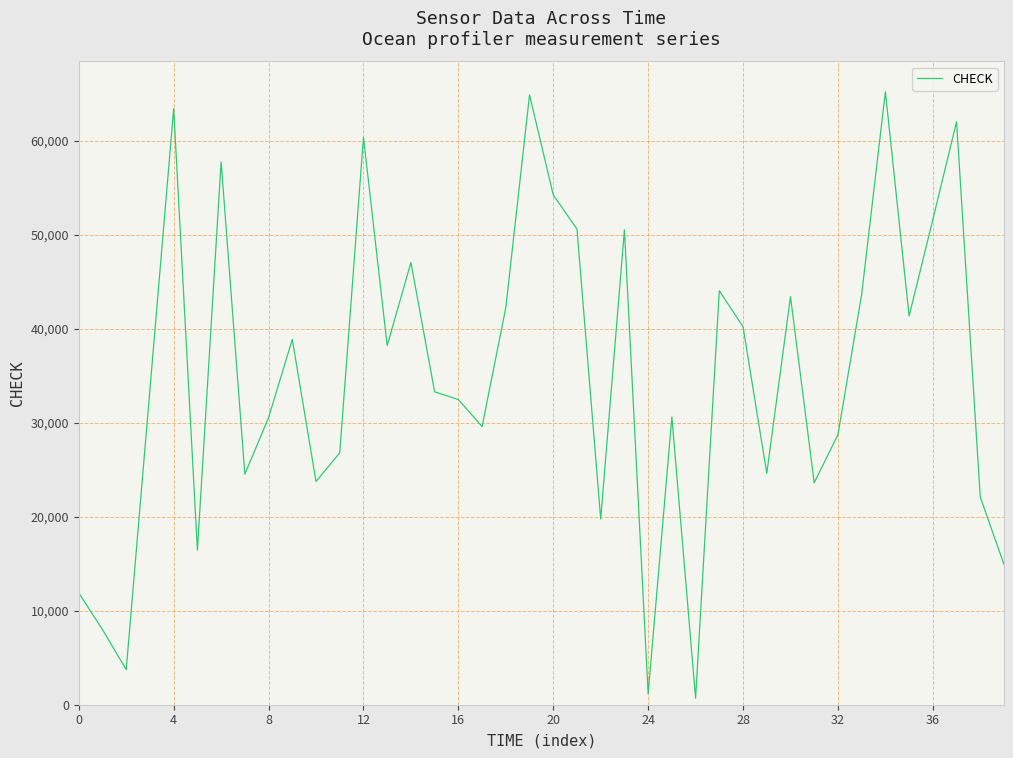

What is the greatest value displayed?

65215